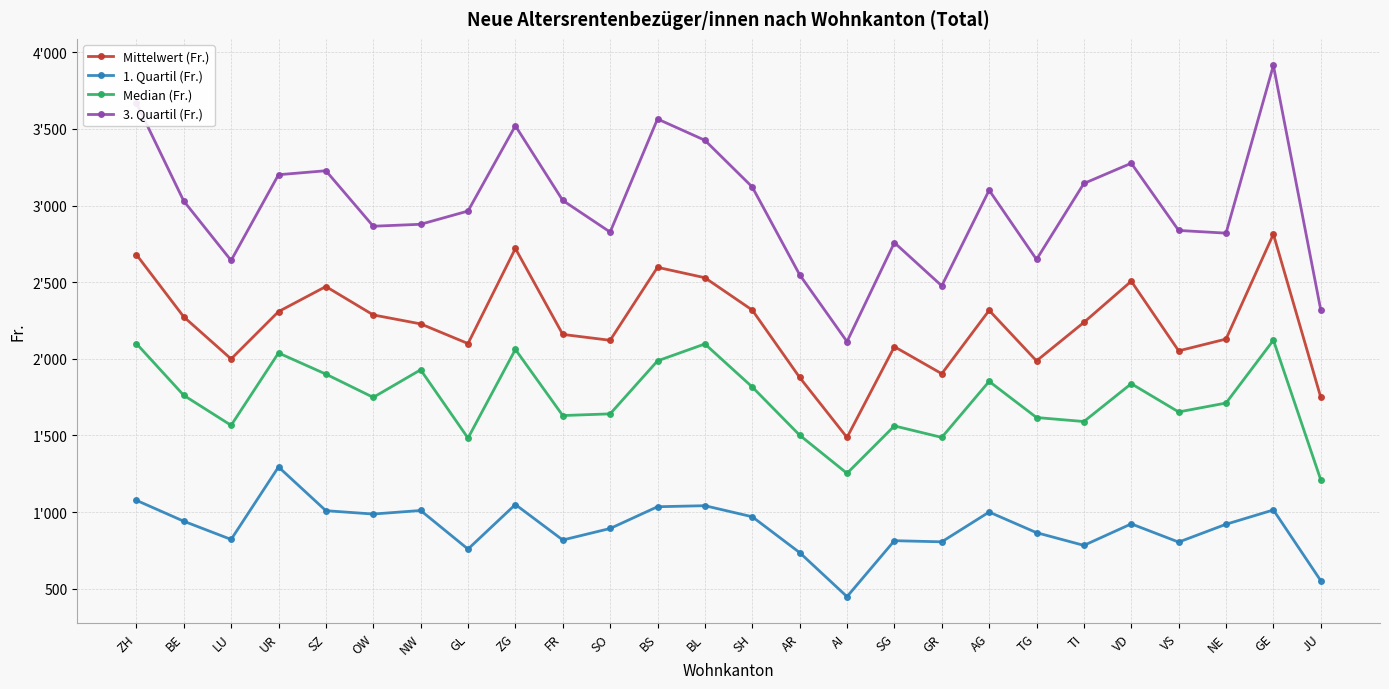

What are all the series names shown in the legend?

Mittelwert (Fr.), 1. Quartil (Fr.), Median (Fr.), 3. Quartil (Fr.)